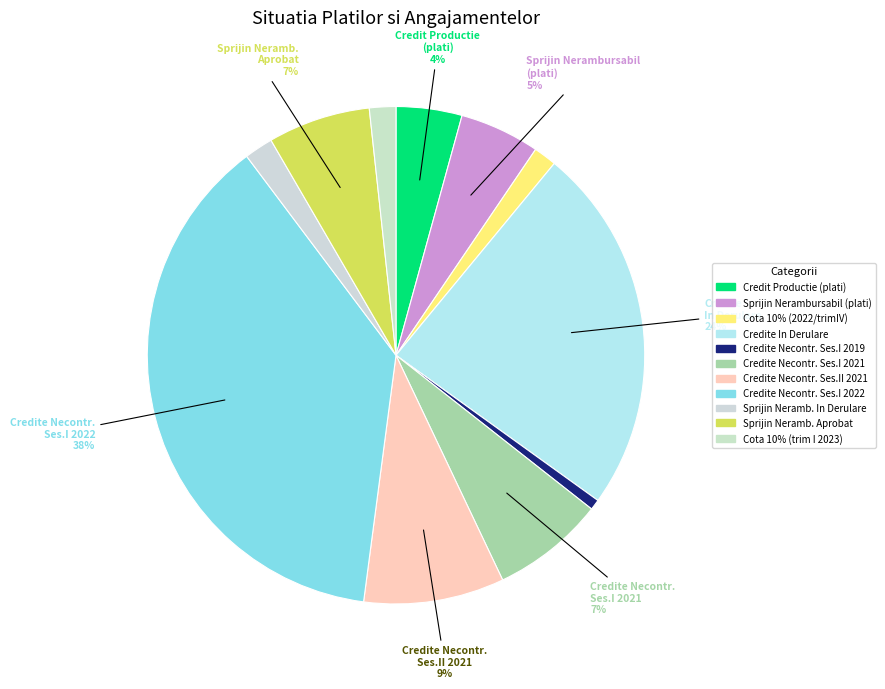

Is there any slice that represents more than half of the pie?

No